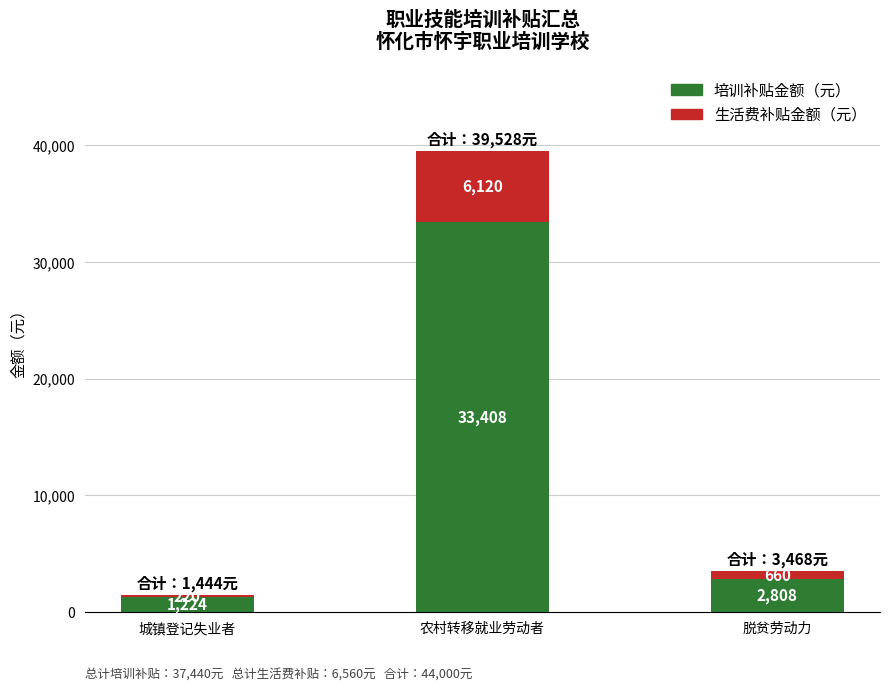

What is the total value across all series at 城镇登记失业者?

1444